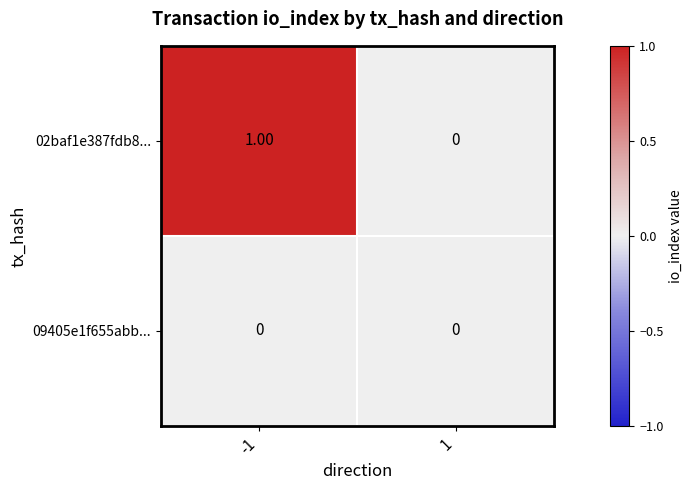

Which series changed the most between -1 and 1?

02baf1e387fdb8...